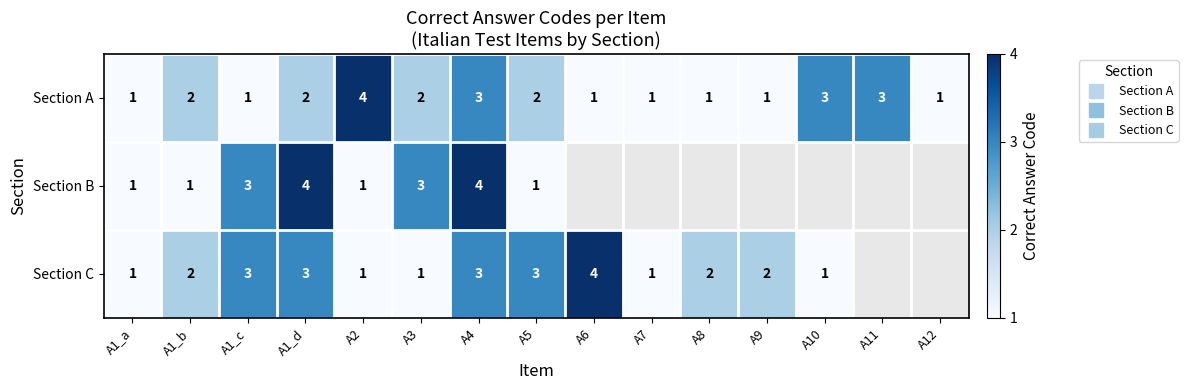

What is the total value across all series at A4?

10.0